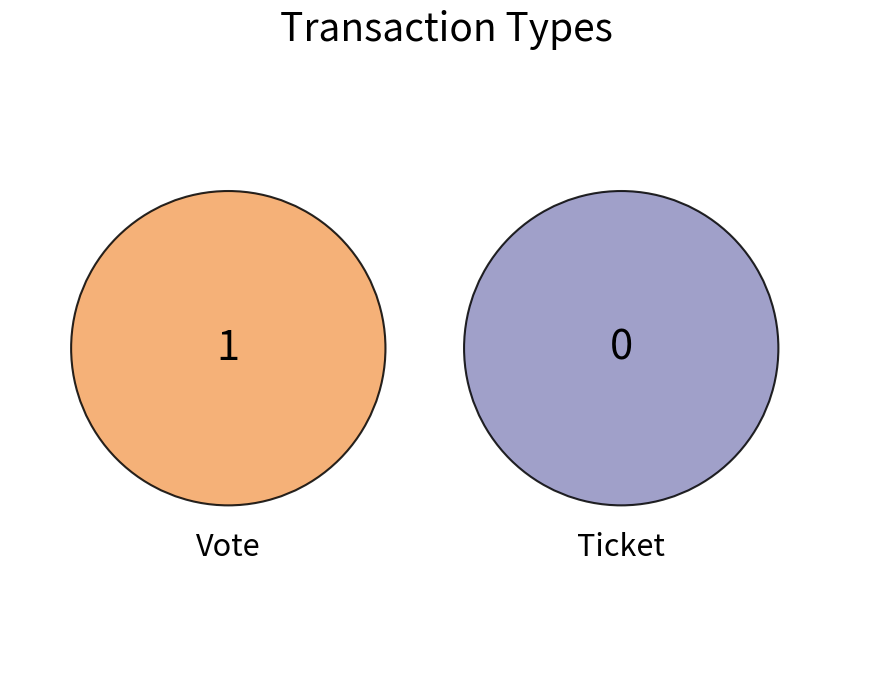

To the nearest percent, what is the average slice percentage?

50%